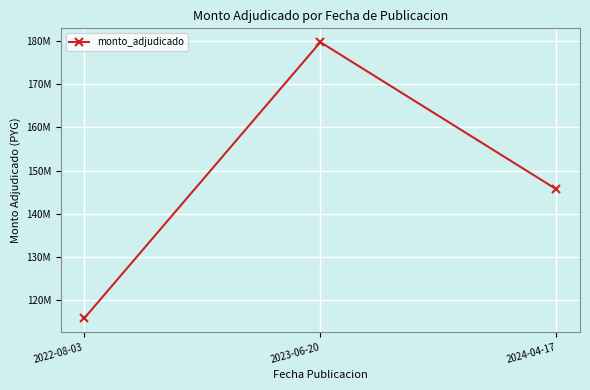

Reading right to left, list all the values displayed in this chart.

145672280	179729540	115828300